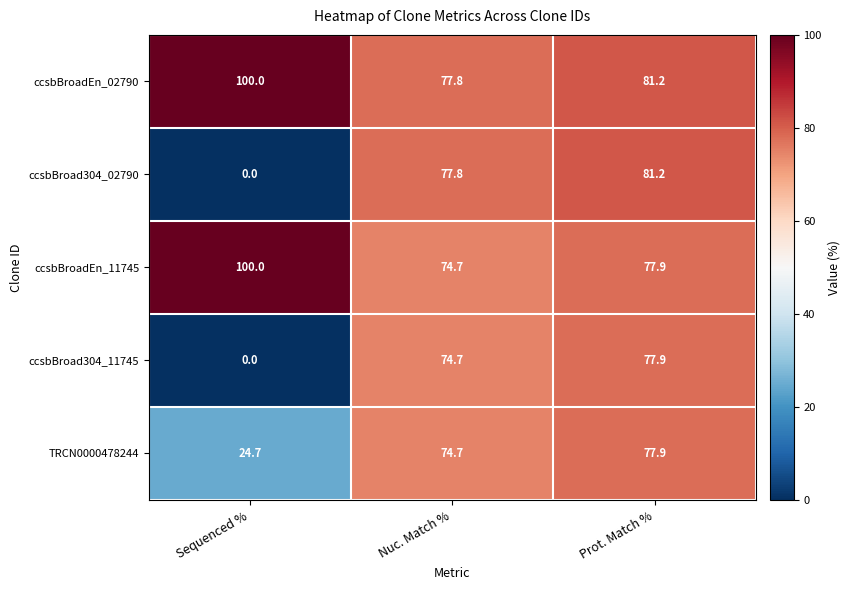

List the labels in order of TRCN0000478244 value, largest first.

Prot. Match %, Nuc. Match %, Sequenced %